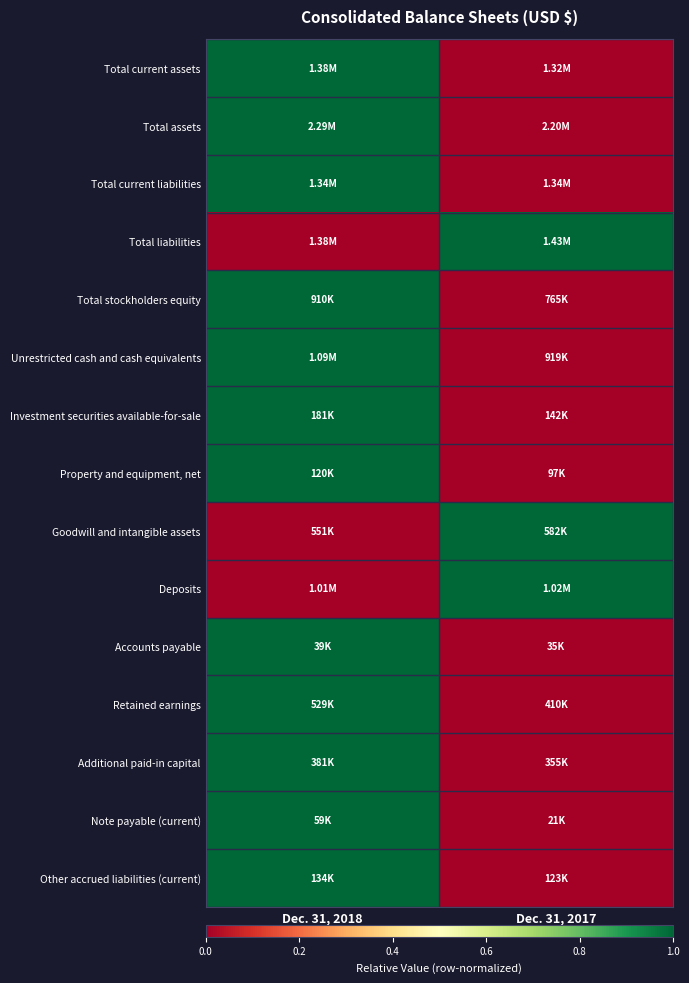

Reading right to left, what are all the values shown in this chart?

Total current assets: Dec. 31, 2017=0	Dec. 31, 2018=1
Total assets: Dec. 31, 2017=0	Dec. 31, 2018=1
Total current liabilities: Dec. 31, 2017=0	Dec. 31, 2018=1
Total liabilities: Dec. 31, 2017=1	Dec. 31, 2018=0
Total stockholders equity: Dec. 31, 2017=0	Dec. 31, 2018=1
Unrestricted cash and cash equivalents: Dec. 31, 2017=0	Dec. 31, 2018=1
Investment securities available-for-sale: Dec. 31, 2017=0	Dec. 31, 2018=1
Property and equipment, net: Dec. 31, 2017=0	Dec. 31, 2018=1
Goodwill and intangible assets: Dec. 31, 2017=1	Dec. 31, 2018=0
Deposits: Dec. 31, 2017=1	Dec. 31, 2018=0
Accounts payable: Dec. 31, 2017=0	Dec. 31, 2018=1
Retained earnings: Dec. 31, 2017=0	Dec. 31, 2018=1
Additional paid-in capital: Dec. 31, 2017=0	Dec. 31, 2018=1
Note payable (current): Dec. 31, 2017=0	Dec. 31, 2018=1
Other accrued liabilities (current): Dec. 31, 2017=0	Dec. 31, 2018=1